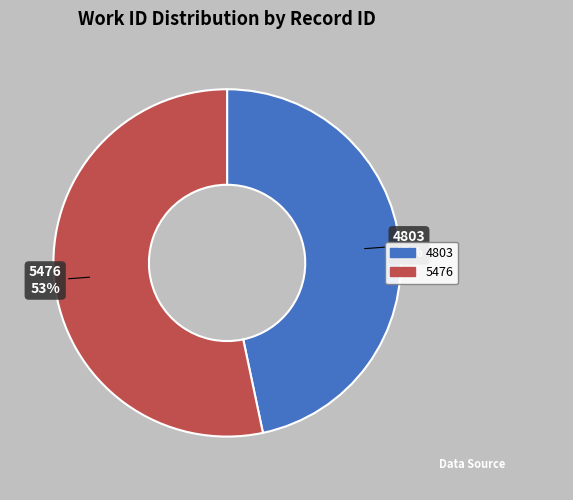

True or false: 4803 accounts for 47% of the total.

True